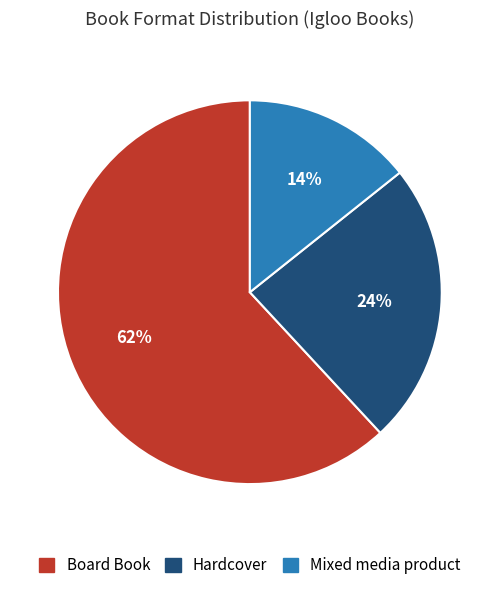

To the nearest percent, what portion does Mixed media product represent?

14%